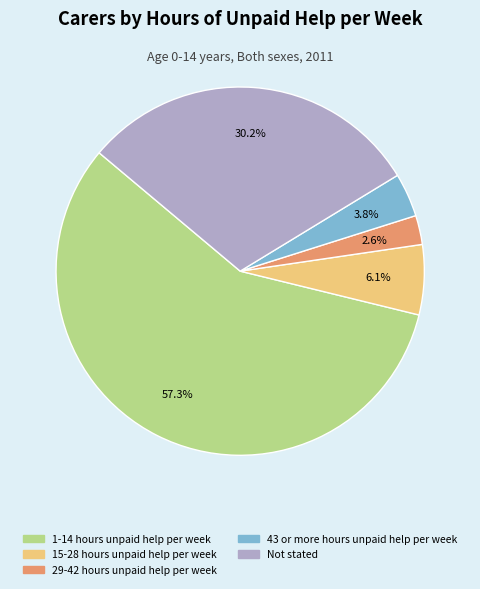

Do Not stated and 1-14 hours unpaid help per week together represent more than half of the pie?

Yes